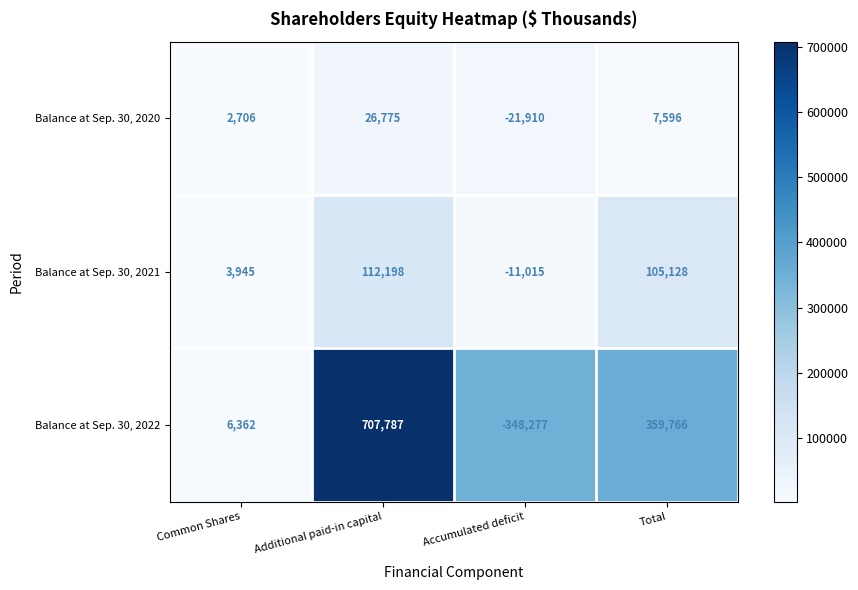

True or false: Balance at Sep. 30, 2020 has a value of 10634 at Total.

False